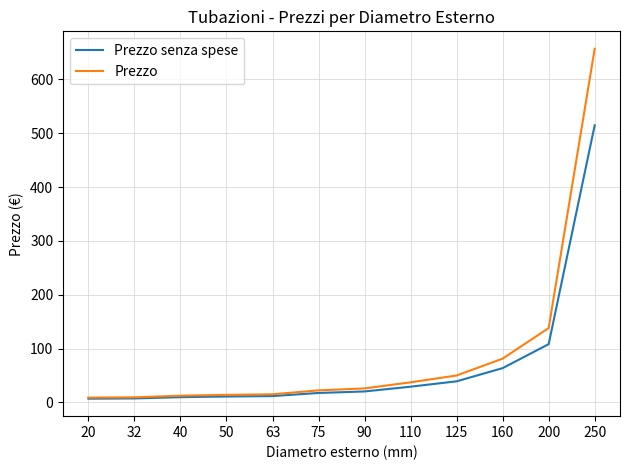

Which category has the highest value across all series?

250